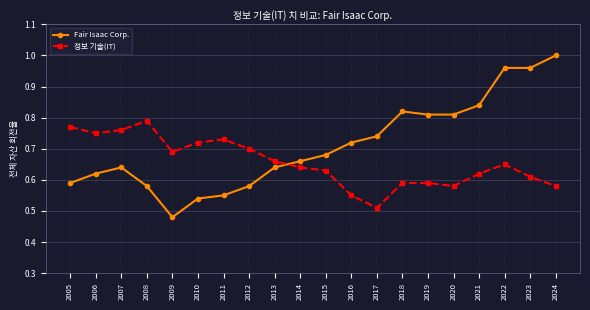

True or false: Fair Isaac Corp. has a value of 0.9 at 2014.

False